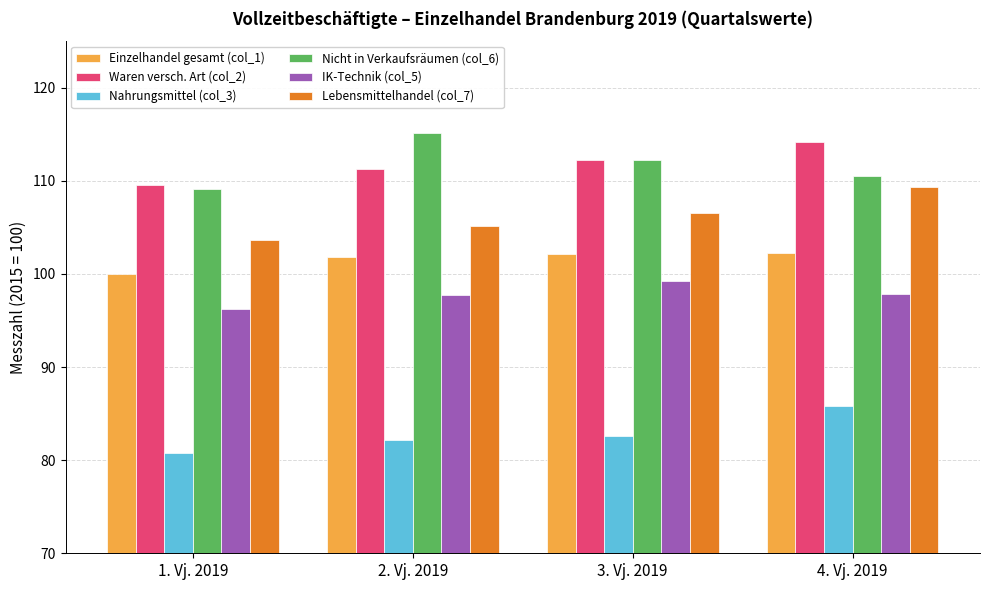

What is the spread (max minus min) of values at 2. Vj. 2019?

32.9